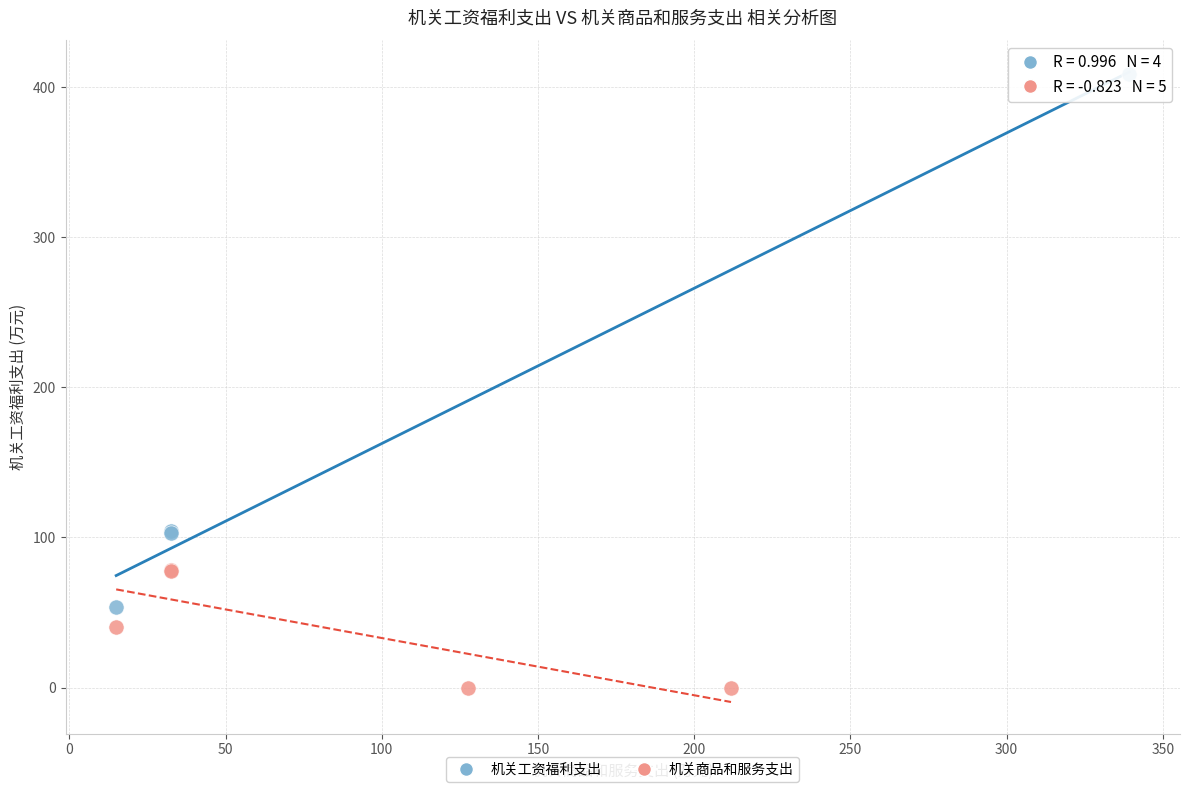

Which series contains the lowest Y value?

机关商品和服务支出